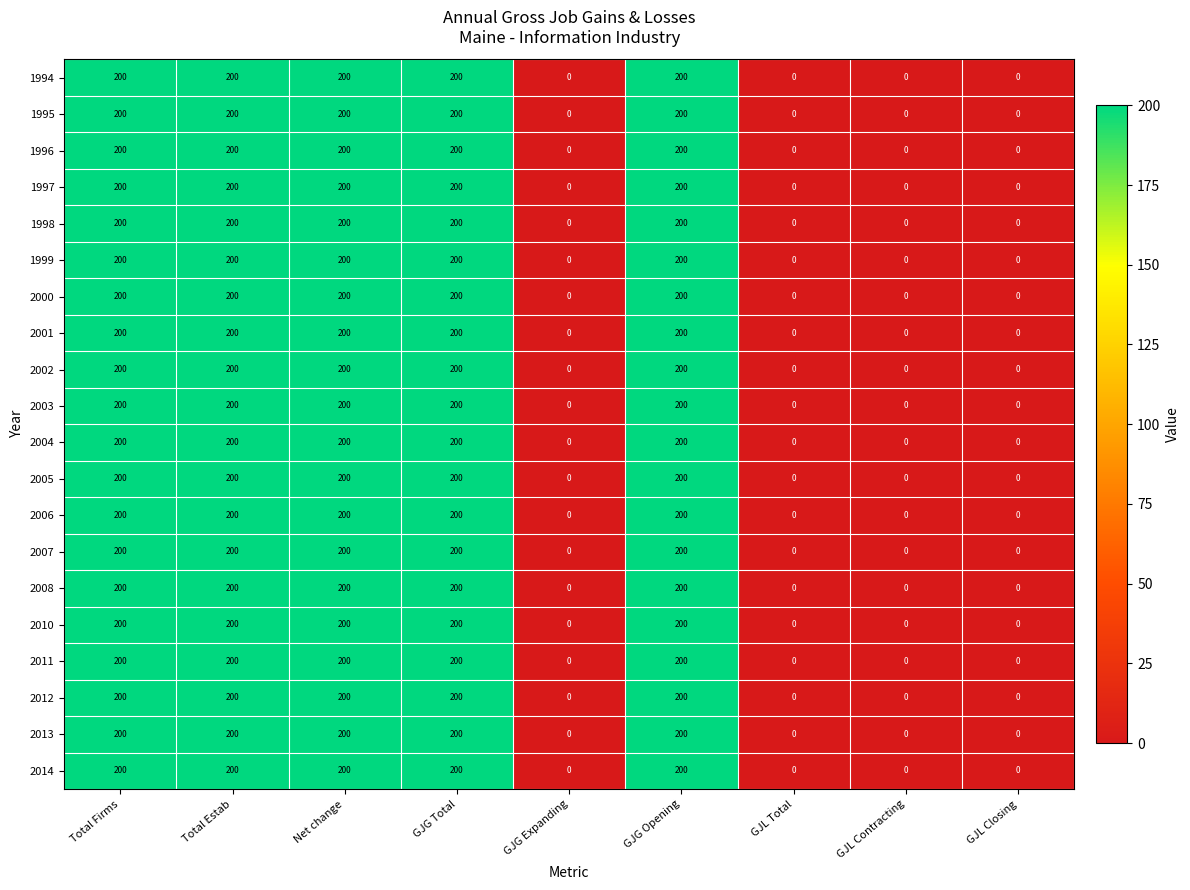

How many 1996 values are between 0 and 200?

9